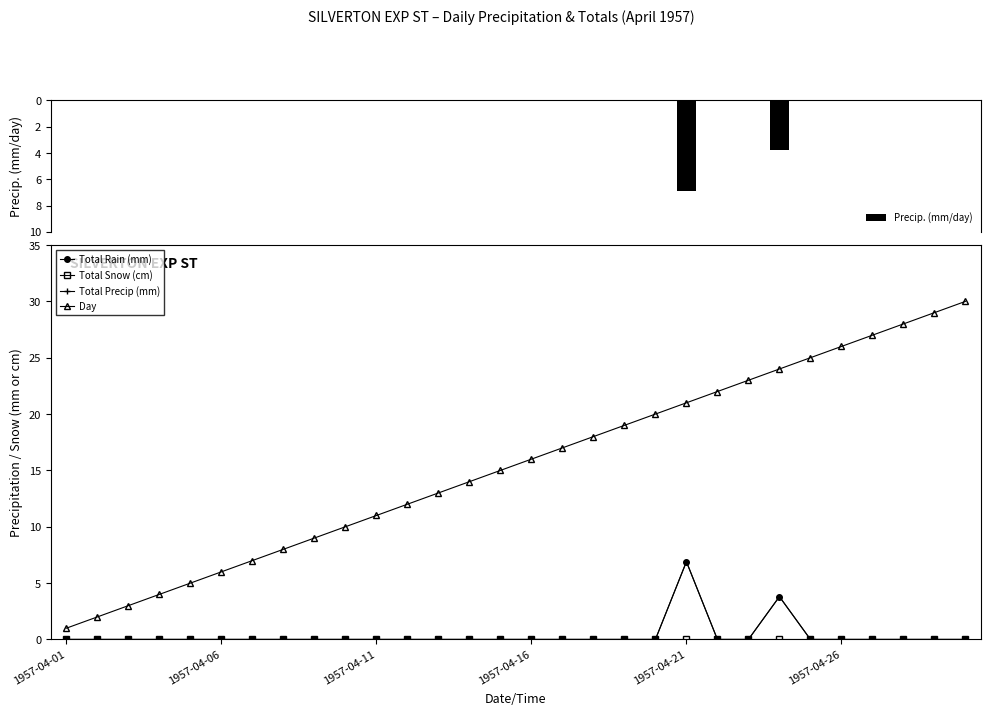

The Total Precip (mm) series shows 0.0 at 29. True or false?

True